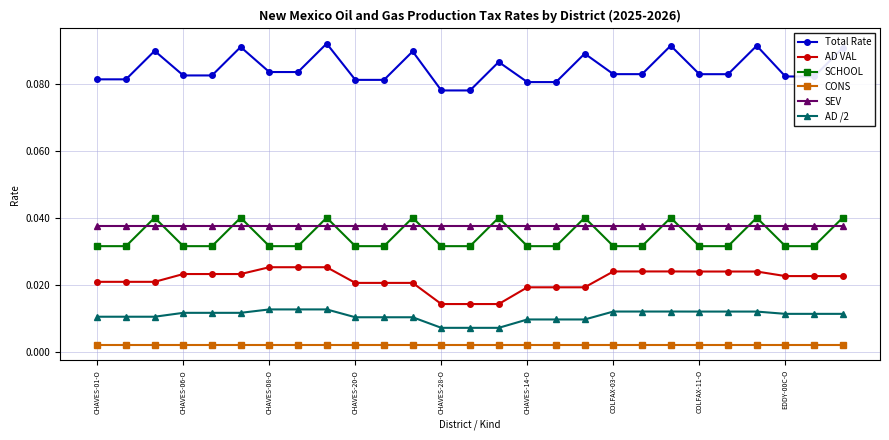

What is the sum of all AD /2 values?

0.3